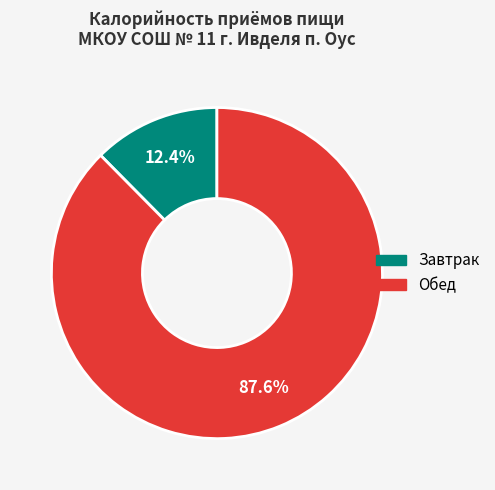

How many slices are in this pie chart?

2